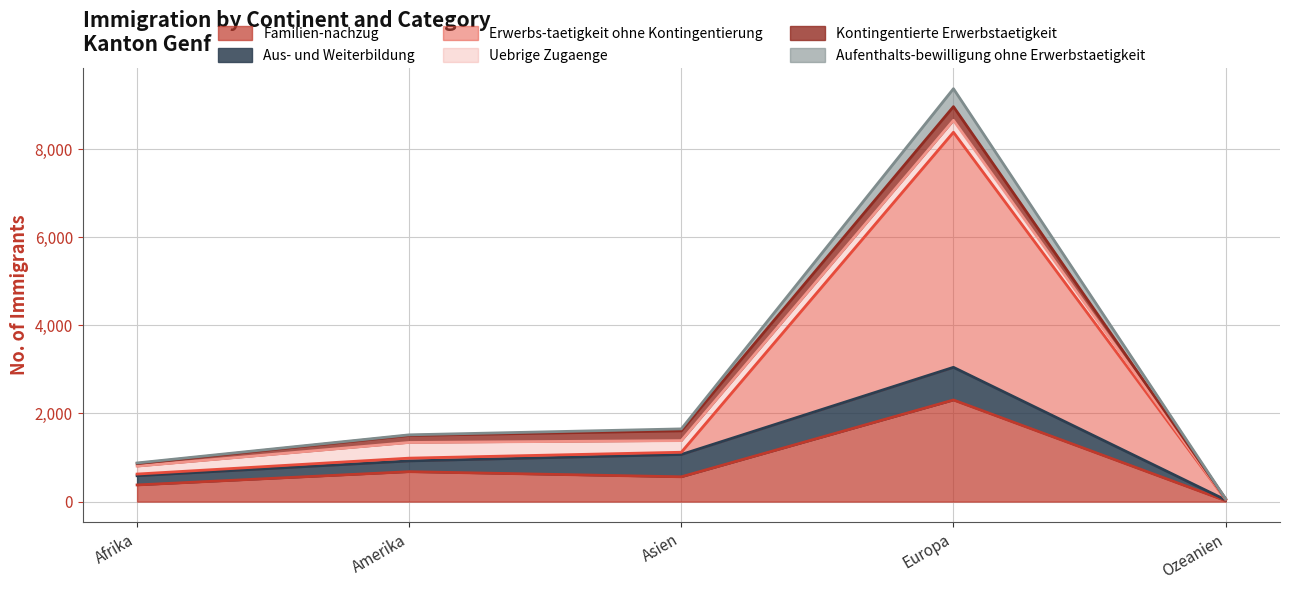

What is the label of the 1st point from the left?

Afrika